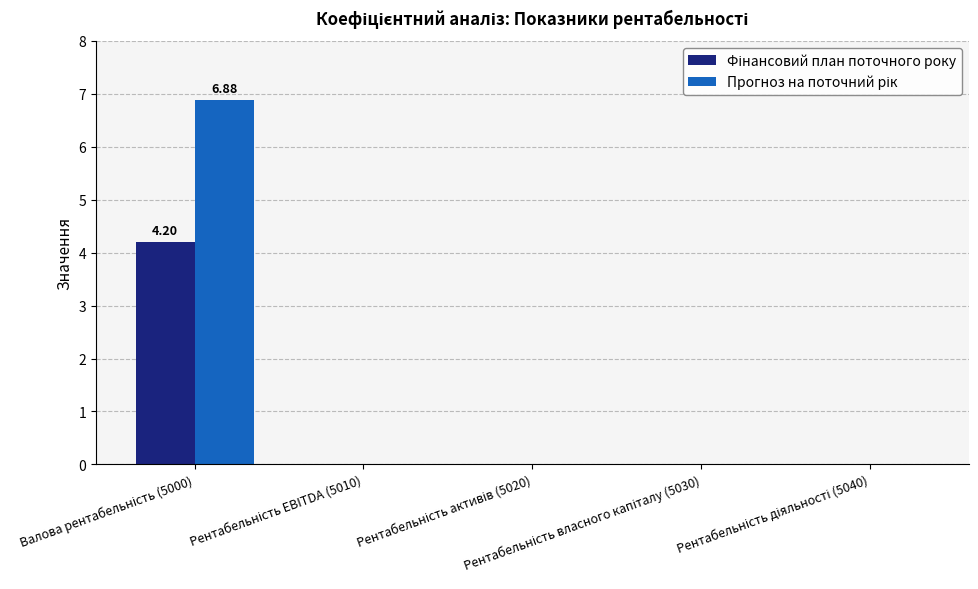

How many series are shown in this chart?

2